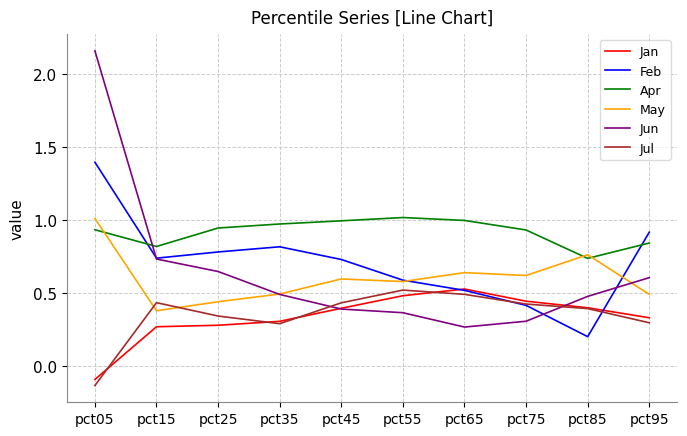

Is it true that Jul equals 0.4 at pct75?

True